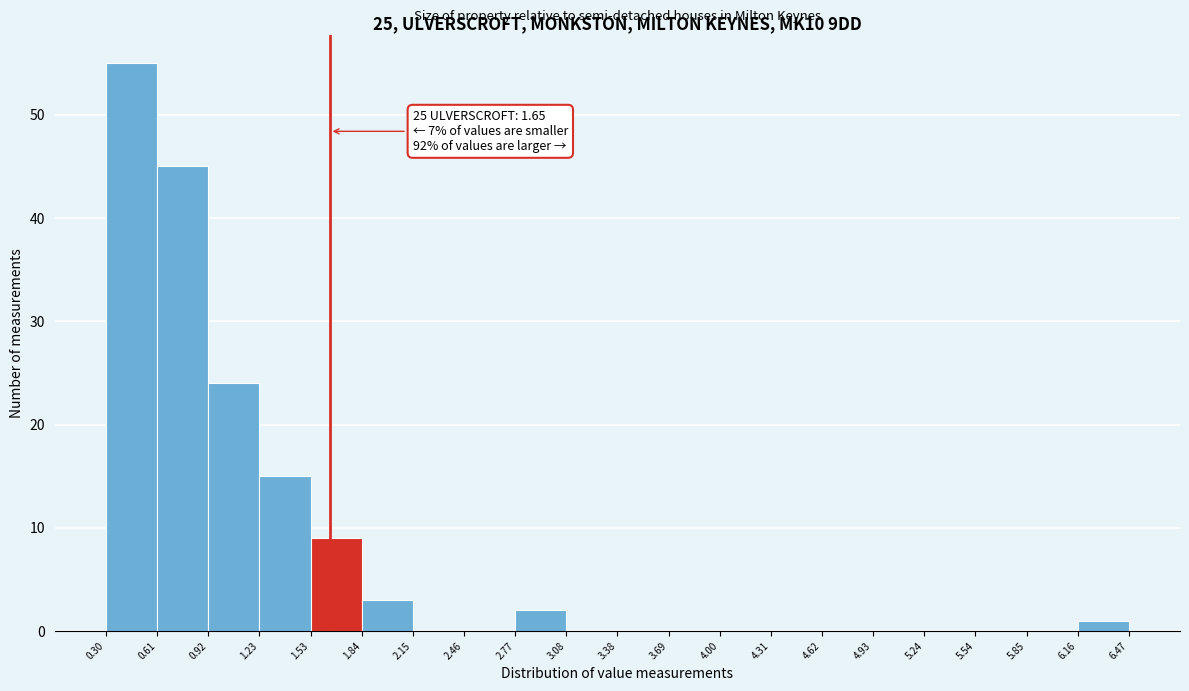

Over which range of the x-axis is the bar tallest?

0.30 to 0.61